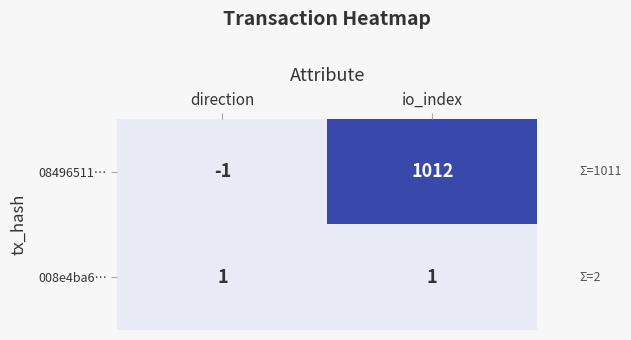

What is the total value across all series at io_index?

1013